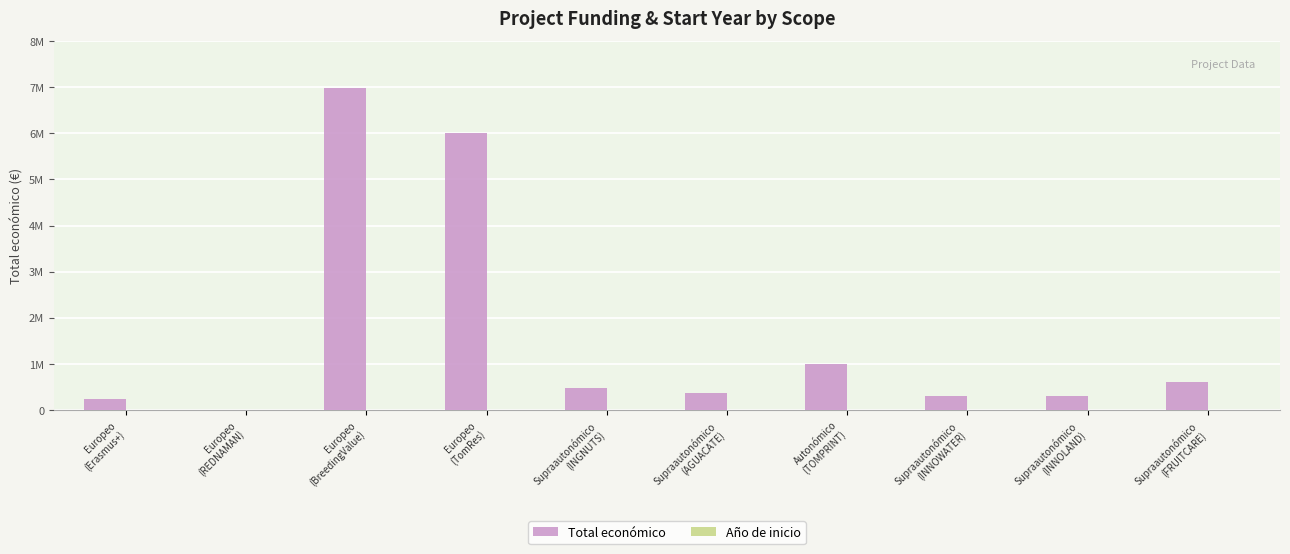

What is the difference between the second highest and minimum values in the Total económico series?

5996175